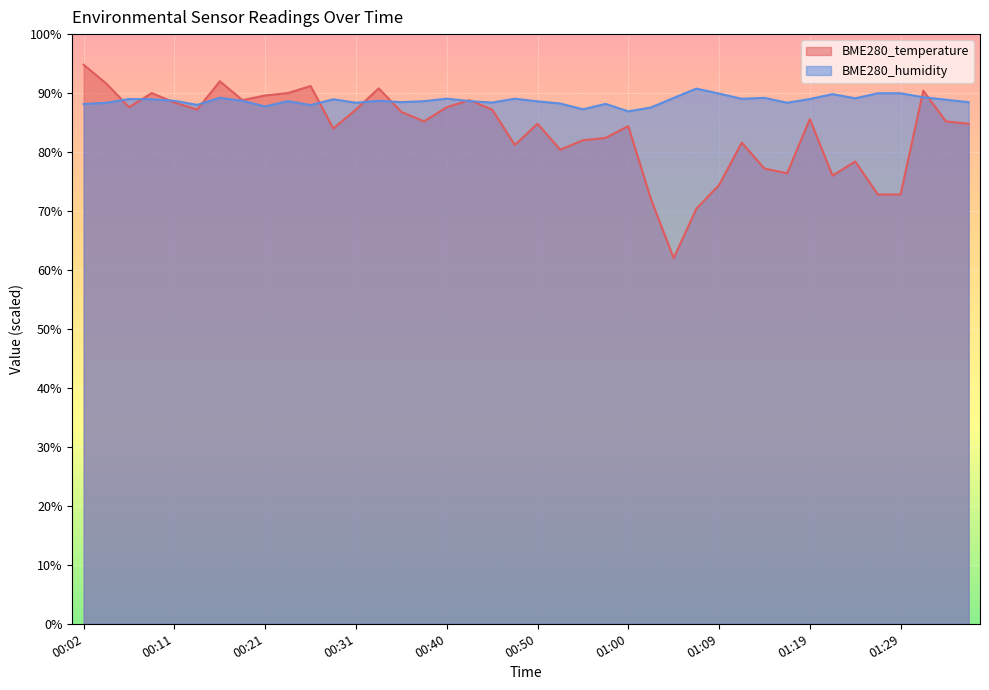

What is the sum of all BME280_humidity values?

3549.2